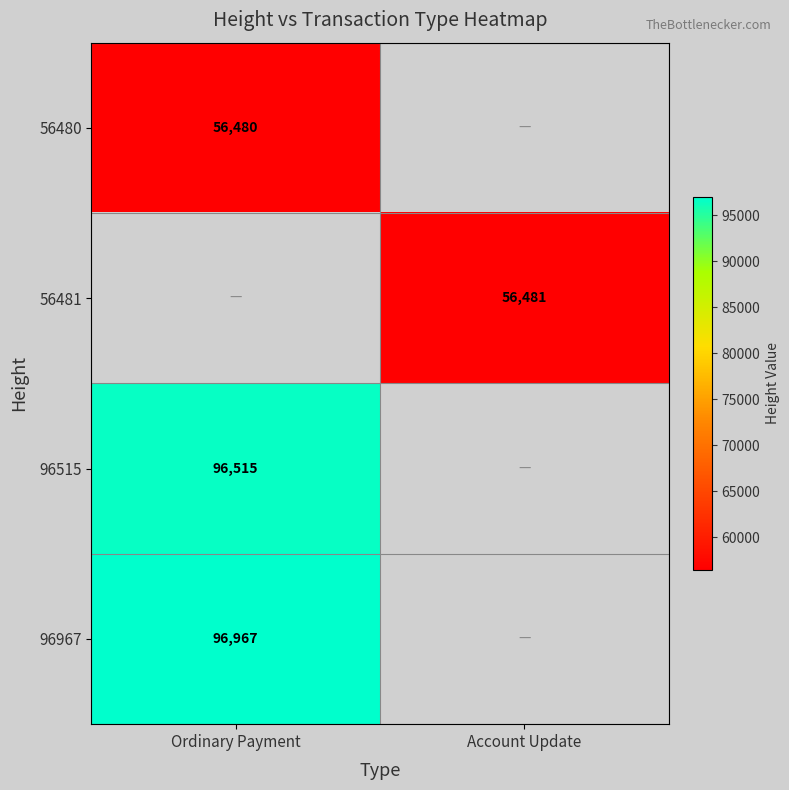

Is it true that 96967 equals 96967 at Ordinary Payment?

True